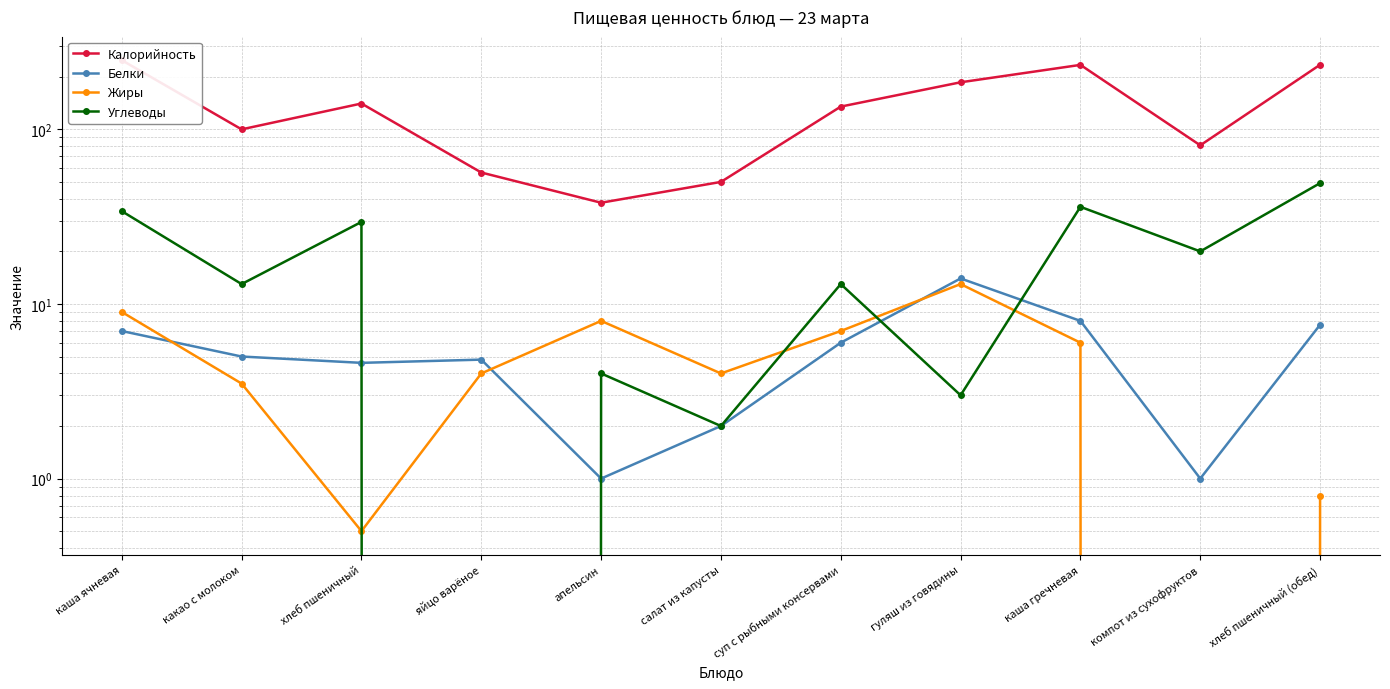

How many values in the Калорийность series exceed 135?

5